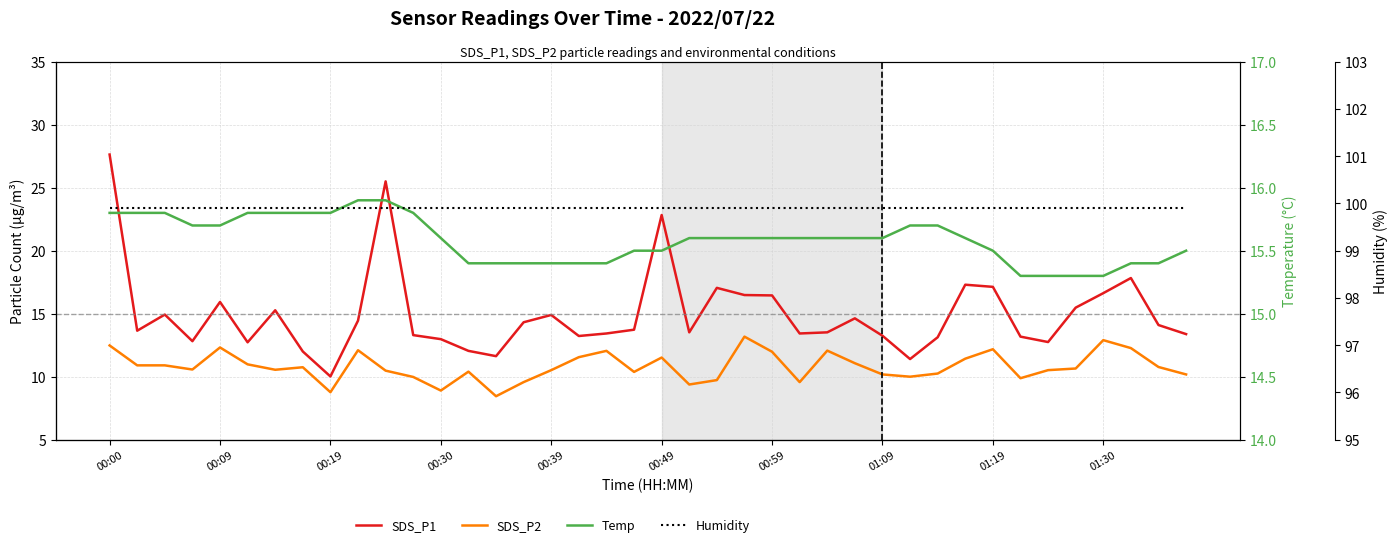

What is the total value across all series at 13?

137.8